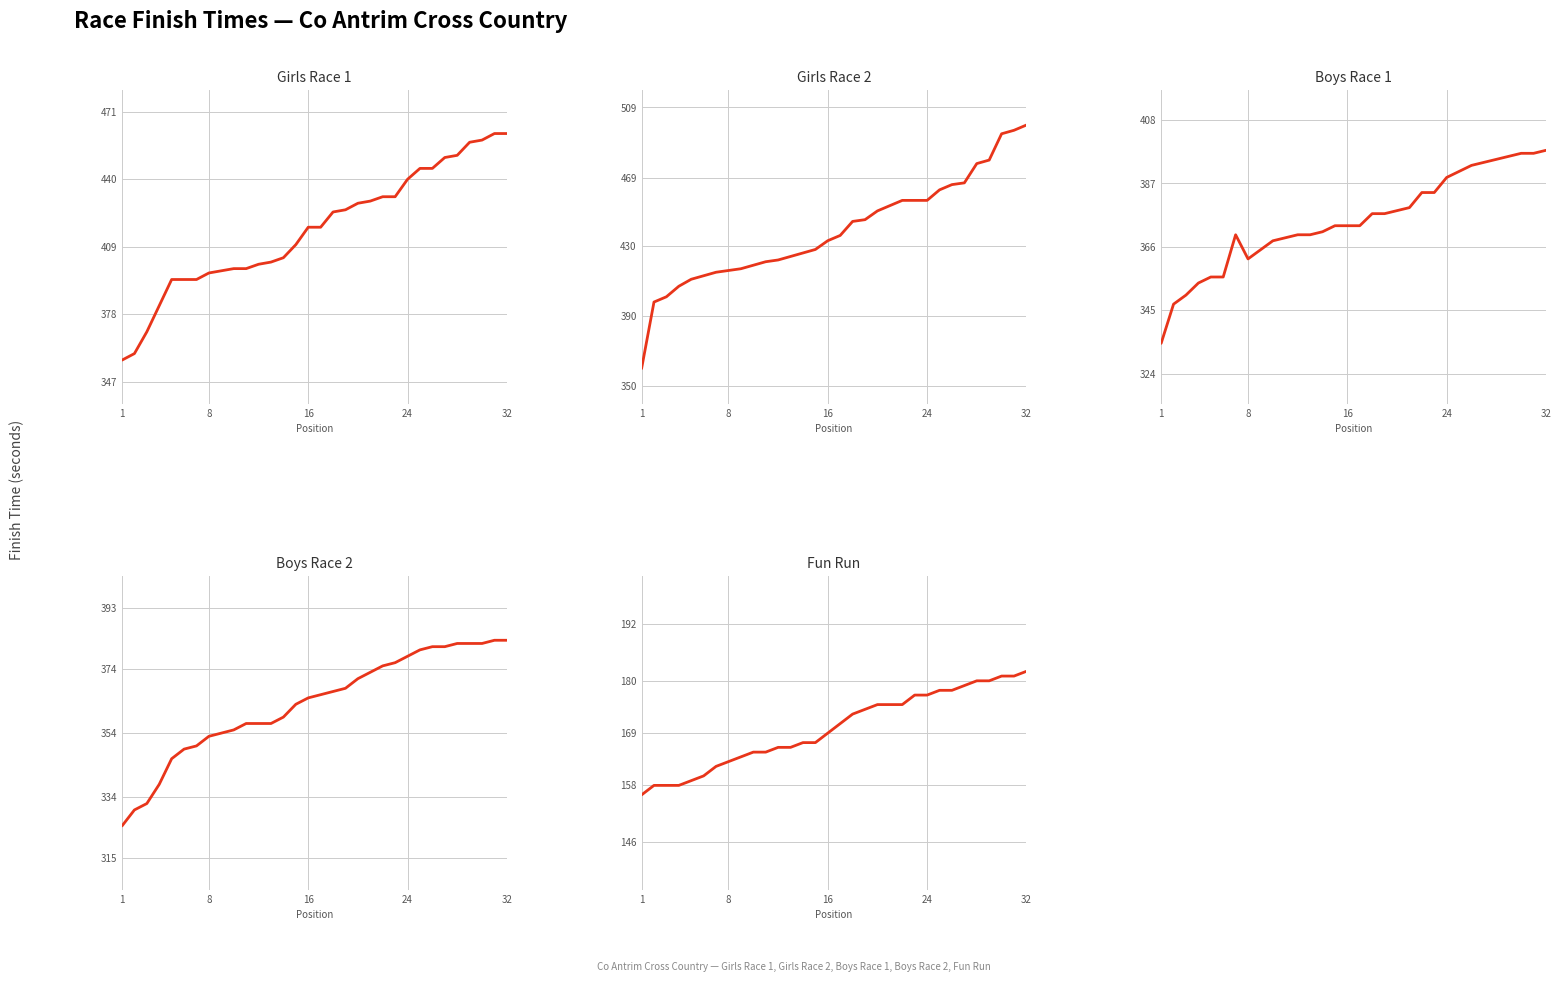

How many categories are shown in the chart?

32